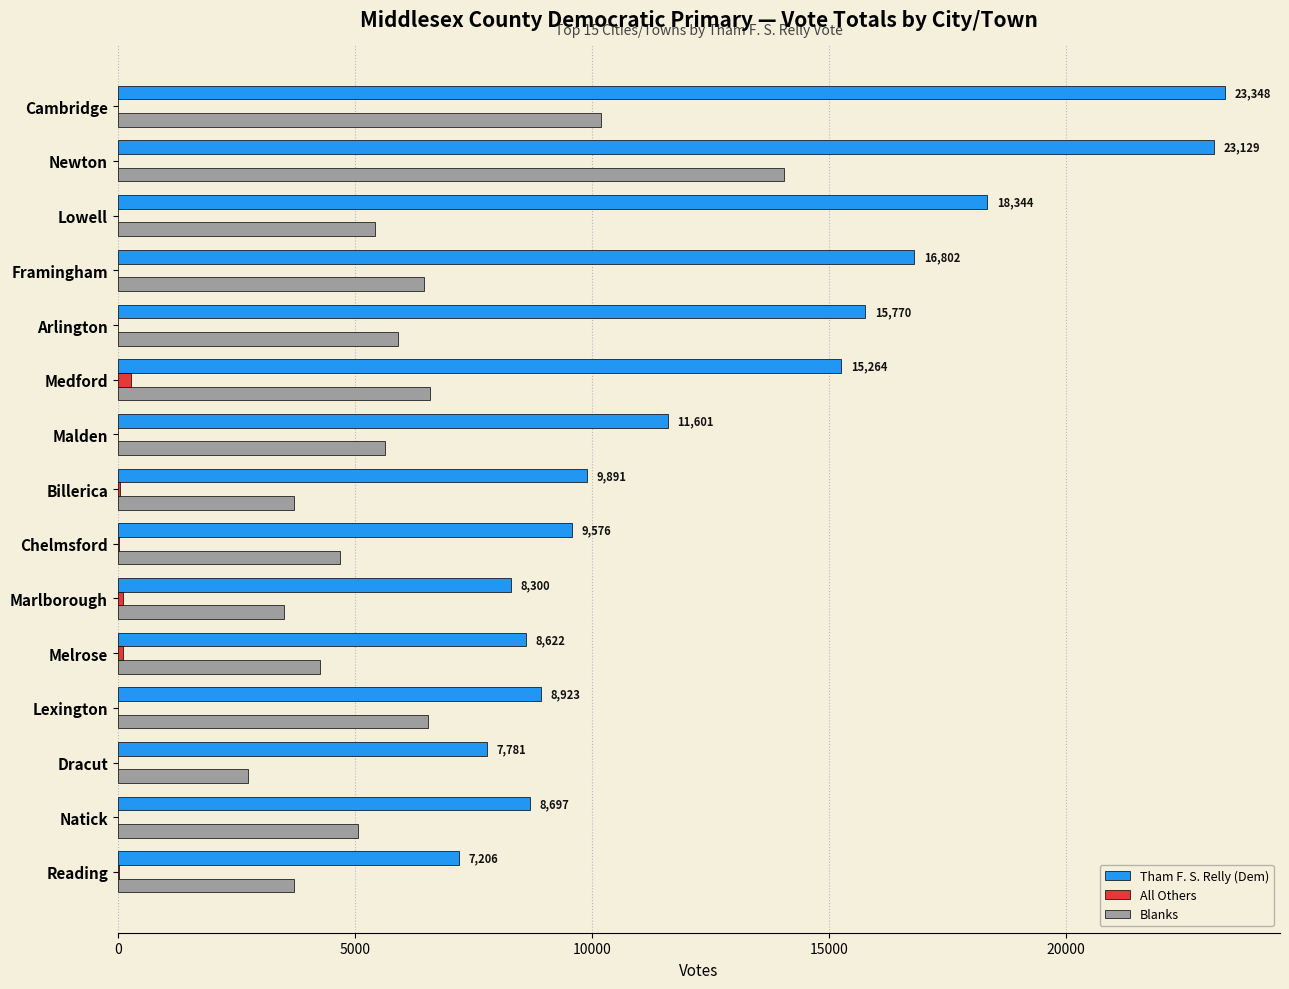

Which series has the widest spread of values?

Tham F. S. Relly (Dem)